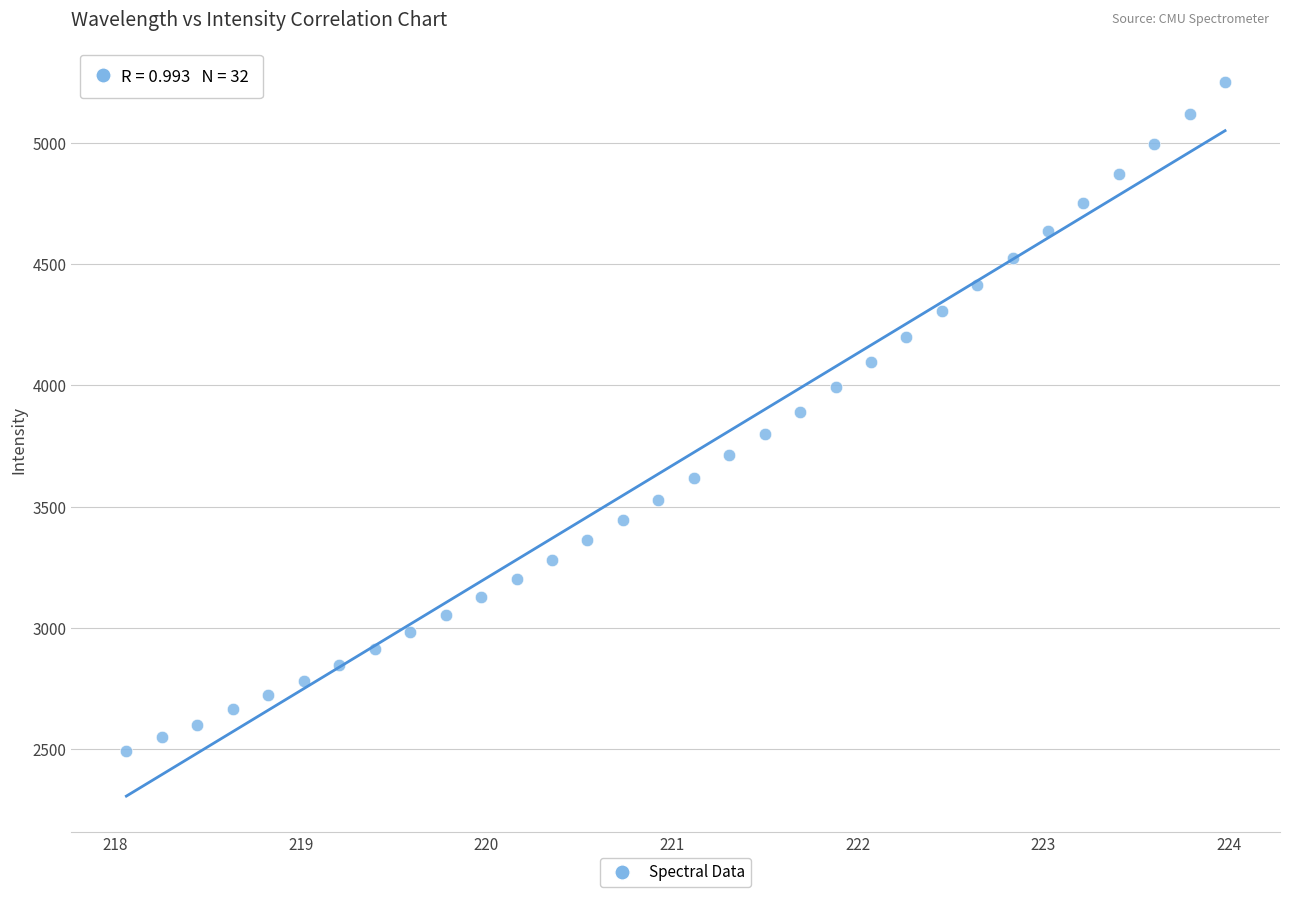

What is the range of X values (max minus min)?

5.9